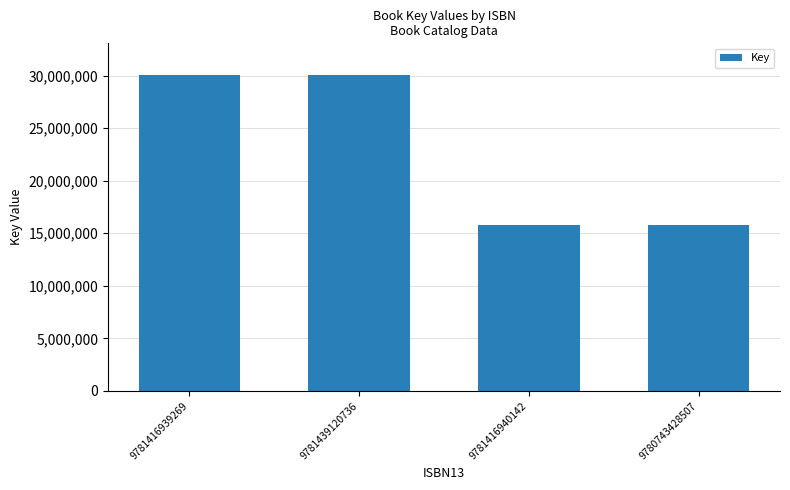

Reading left to right, transcribe all the data shown in this chart.

30053562	30053562	15791757	15791757